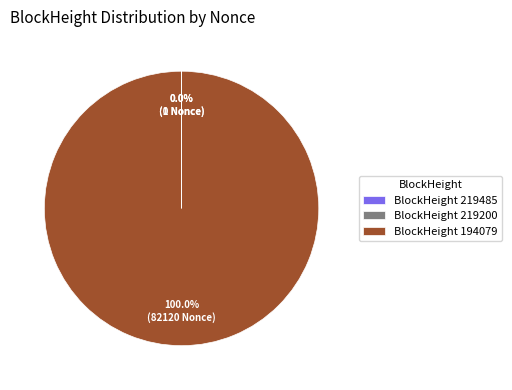

What is the largest slice in the pie chart?

BlockHeight 194079